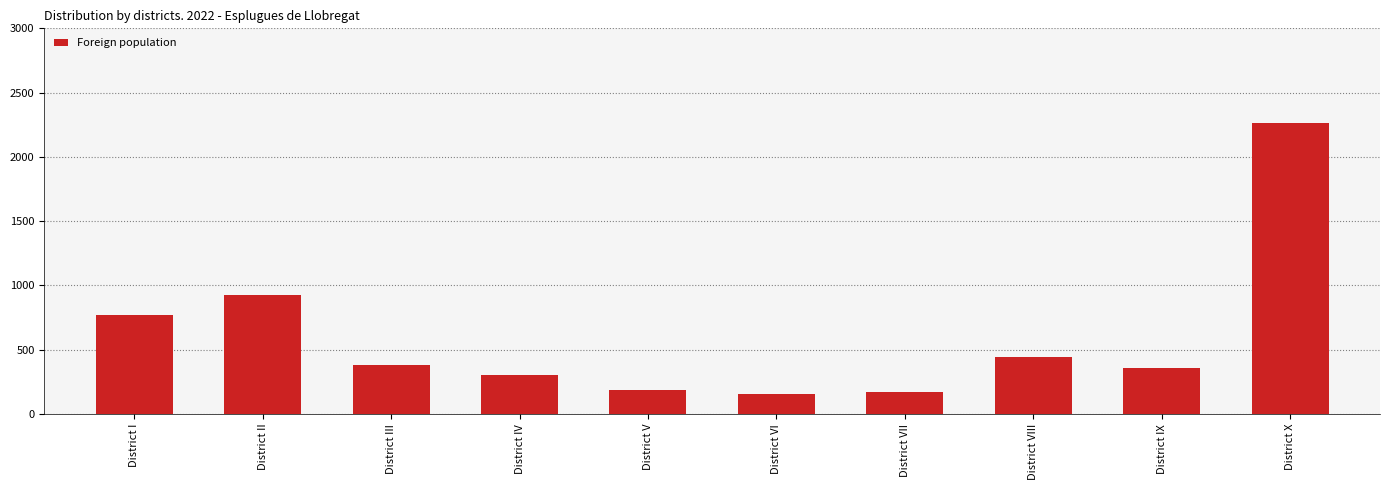

How many values are below 385?

5